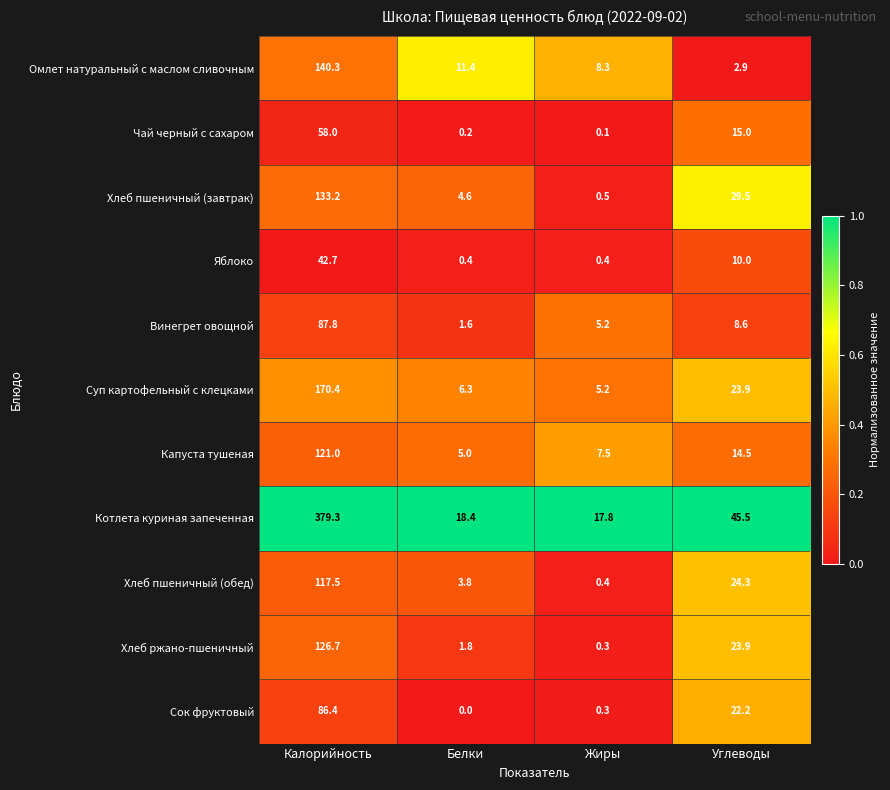

List the series in order of their peak value, lowest first.

Яблоко, Чай черный с сахаром, Сок фруктовый, Винегрет овощной, Хлеб пшеничный (обед), Капуста тушеная, Хлеб ржано-пшеничный, Хлеб пшеничный (завтрак), Омлет натуральный с маслом сливочным, Суп картофельный с клецками, Котлета куриная запеченная